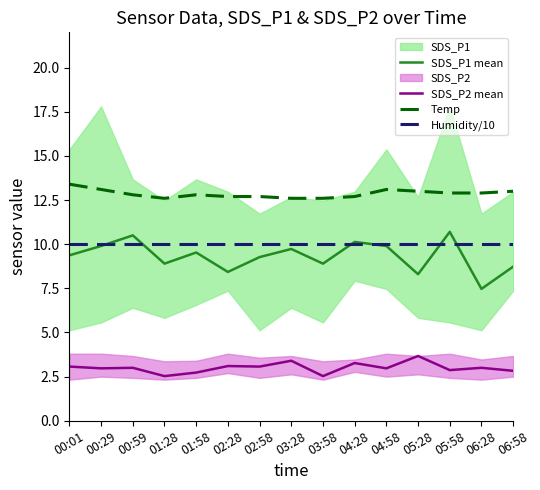

At how many categories does at least one series exceed 8?

15